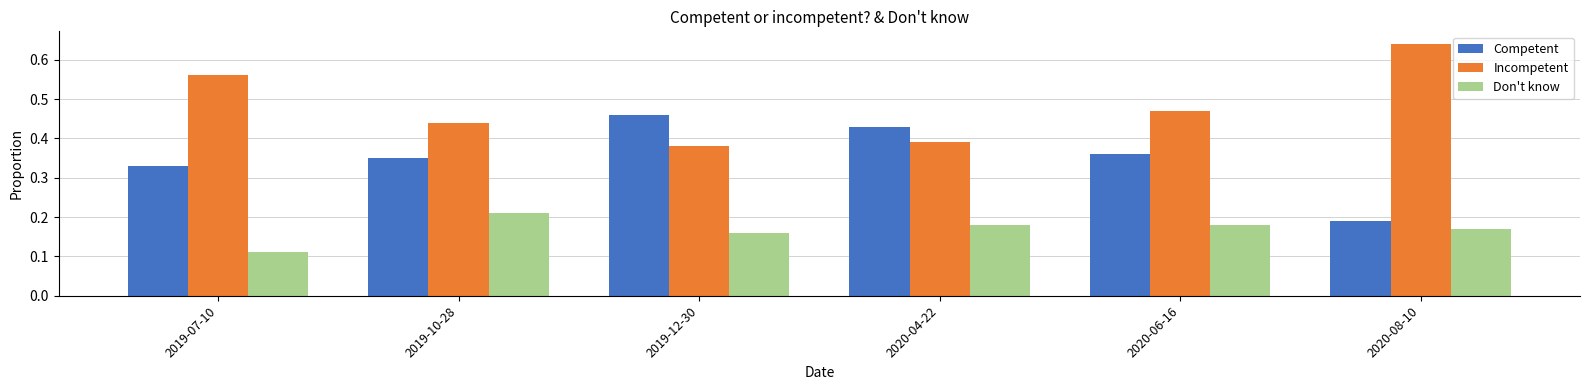

Is the value of Incompetent at 2019-07-10 greater than the value of Competent at 2020-06-16?

Yes